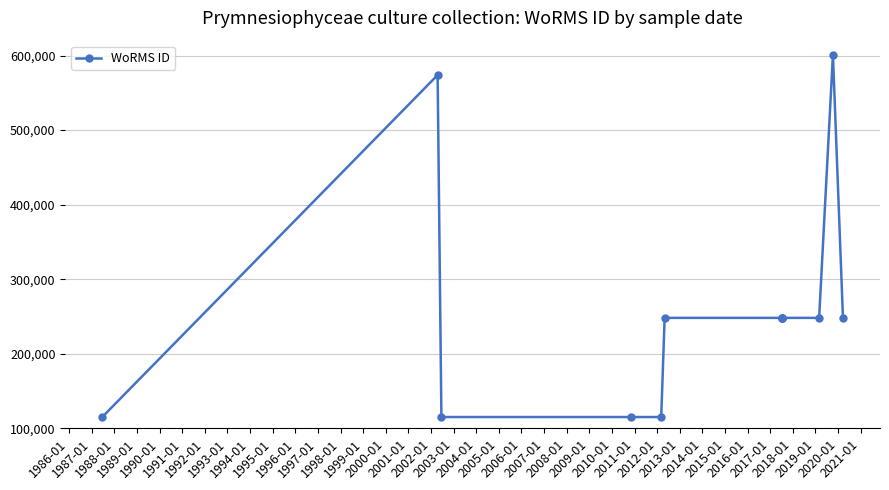

What is the sum of all values?

3372433